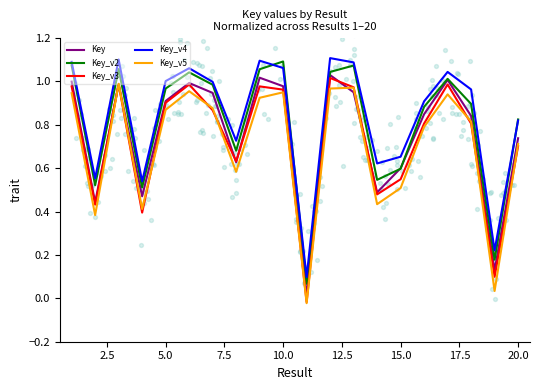

What are all the series names shown in the legend?

Key, Key_v2, Key_v3, Key_v4, Key_v5